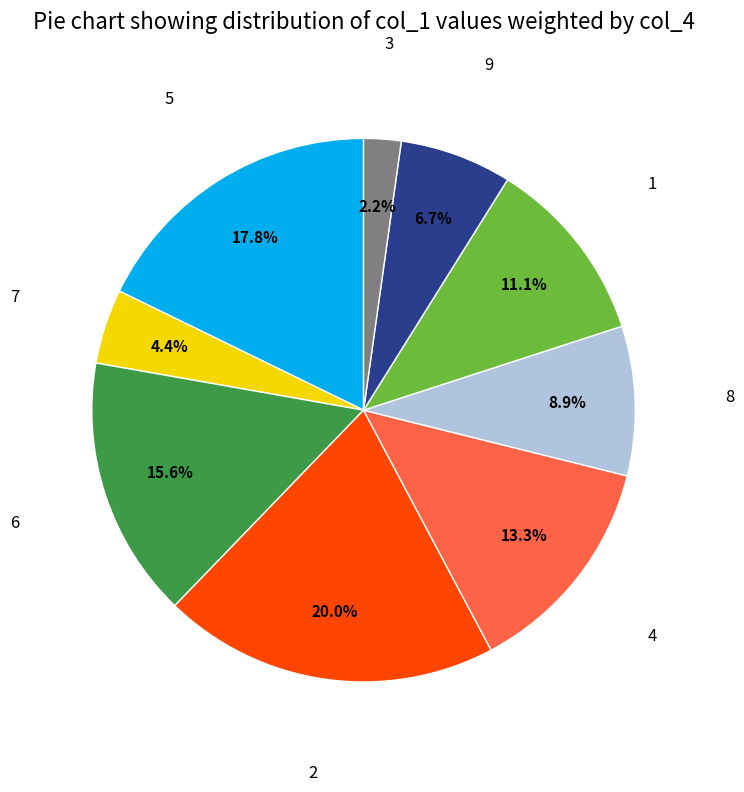

To the nearest percent, what portion does 4 represent?

13%